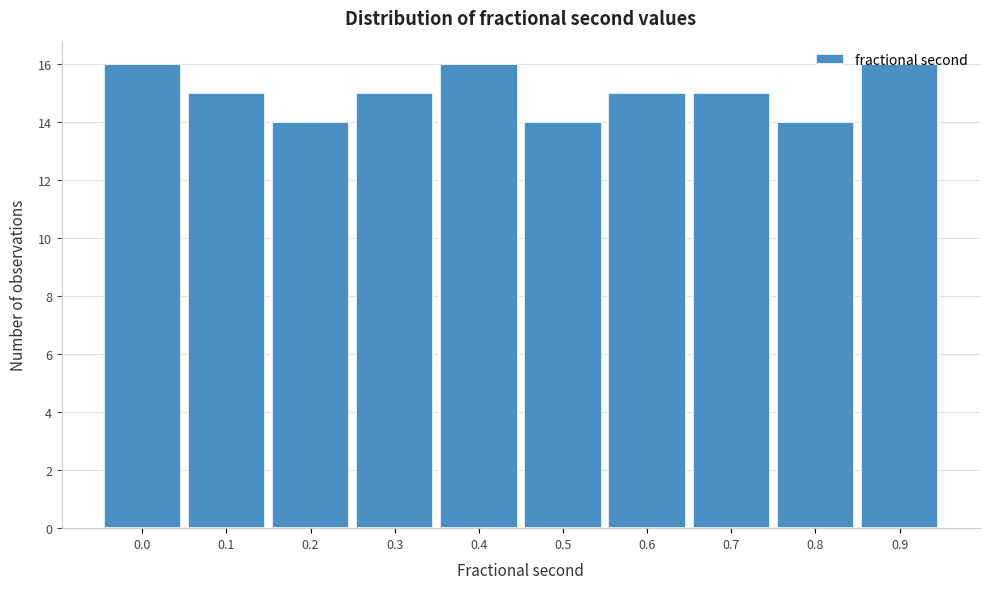

The value at 0.2 is 14. True or false?

True